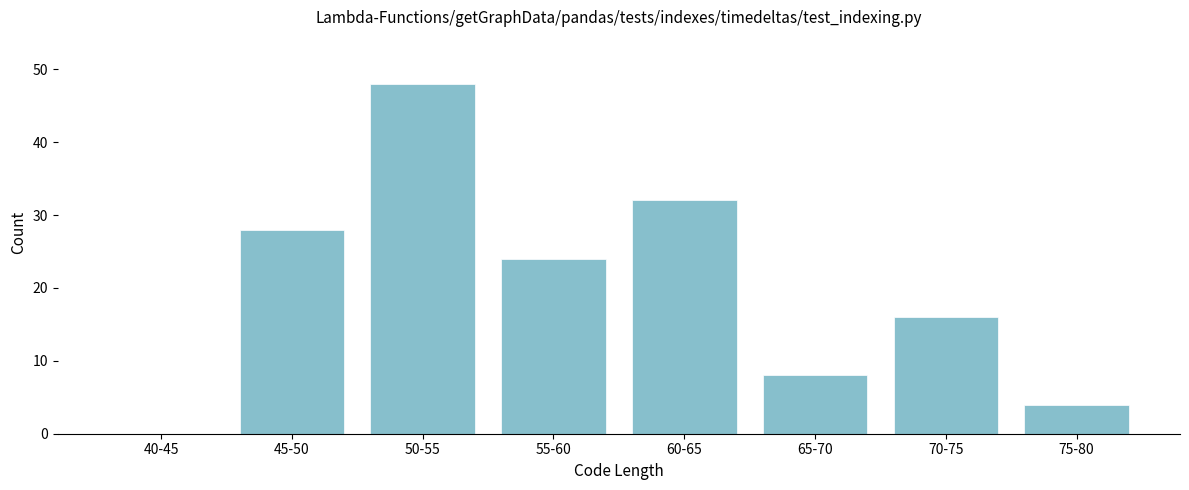

Reading left to right, extract all data points from this chart.

40-45=0	45-50=28	50-55=48	55-60=24	60-65=32	65-70=8	70-75=16	75-80=4